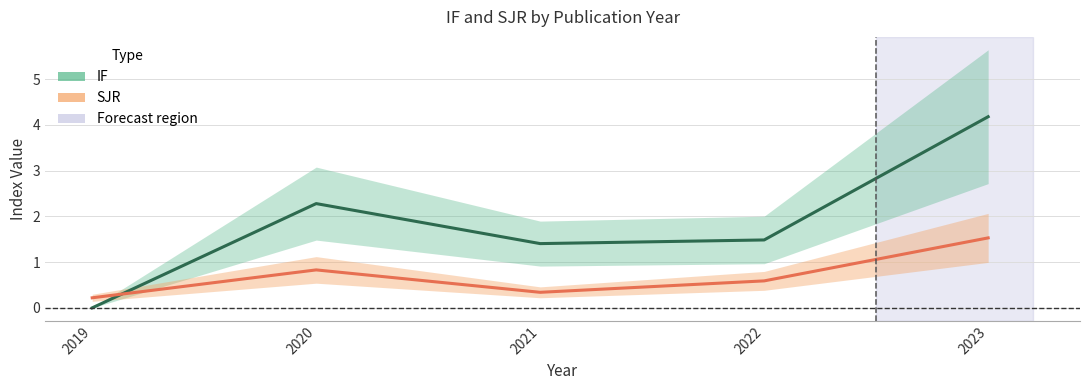

In SJR, how many points are higher than both neighbors (excluding endpoints)?

1